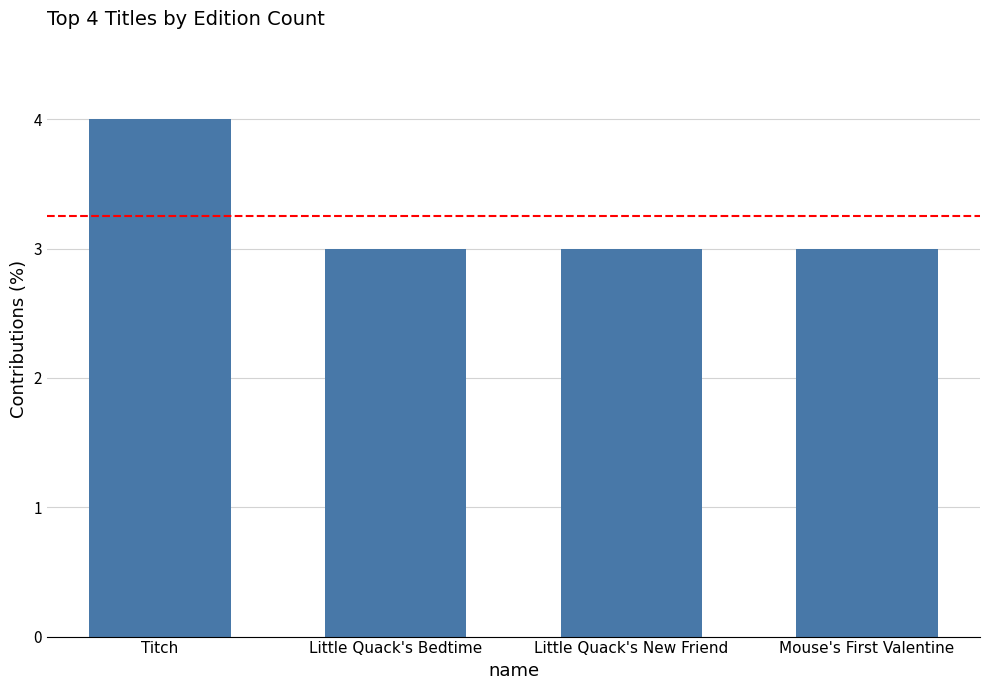

What is the approximate value at Titch?

4